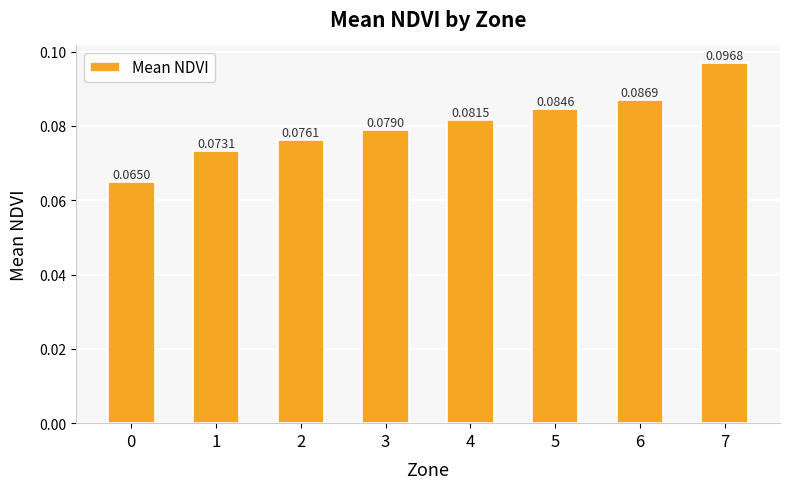

List the labels in order of value, largest first.

7, 6, 5, 4, 3, 2, 1, 0